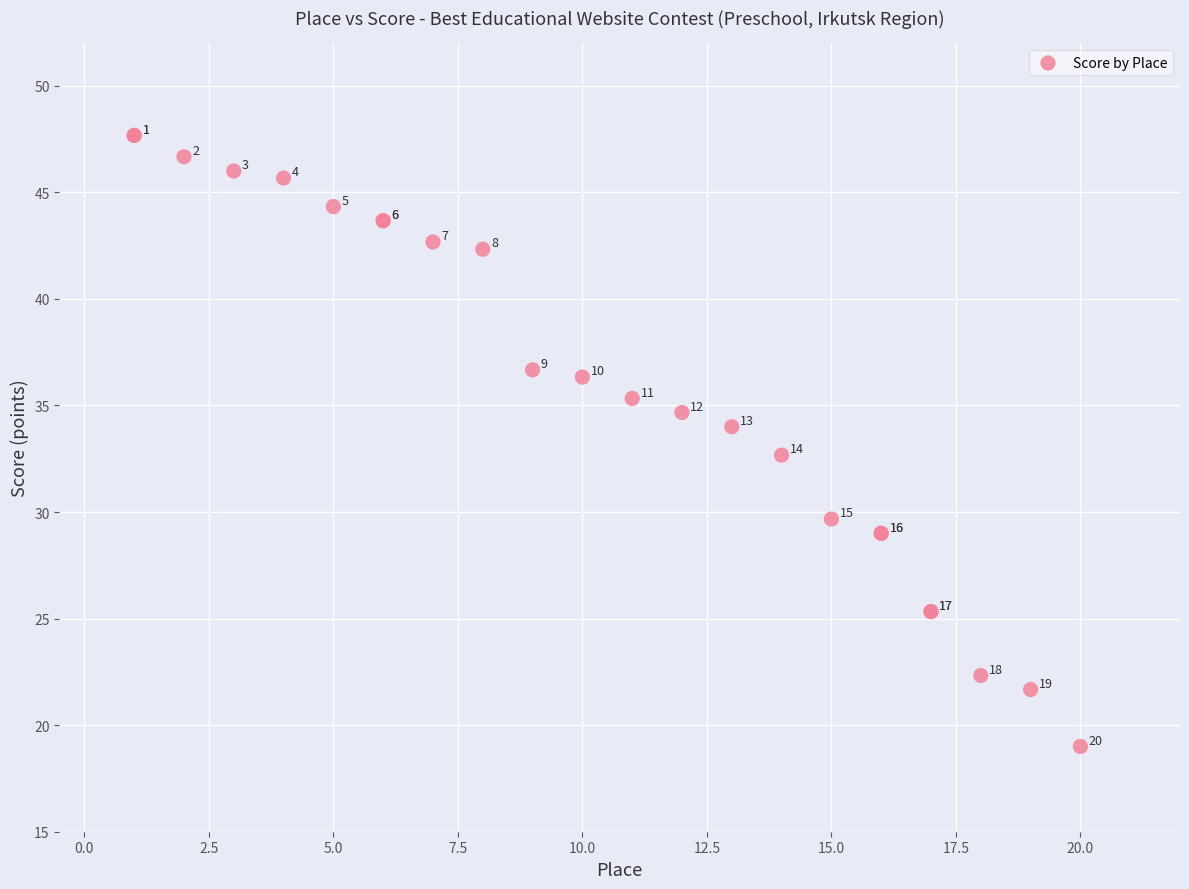

What Y value in the scatter plot is closest to 33?

32.7